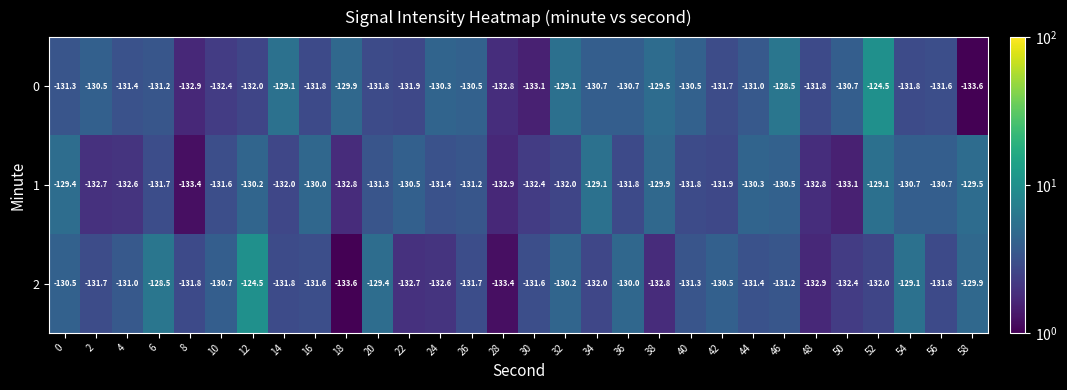

Is the value of 2 at 14 greater than the value of 1 at 56?

No